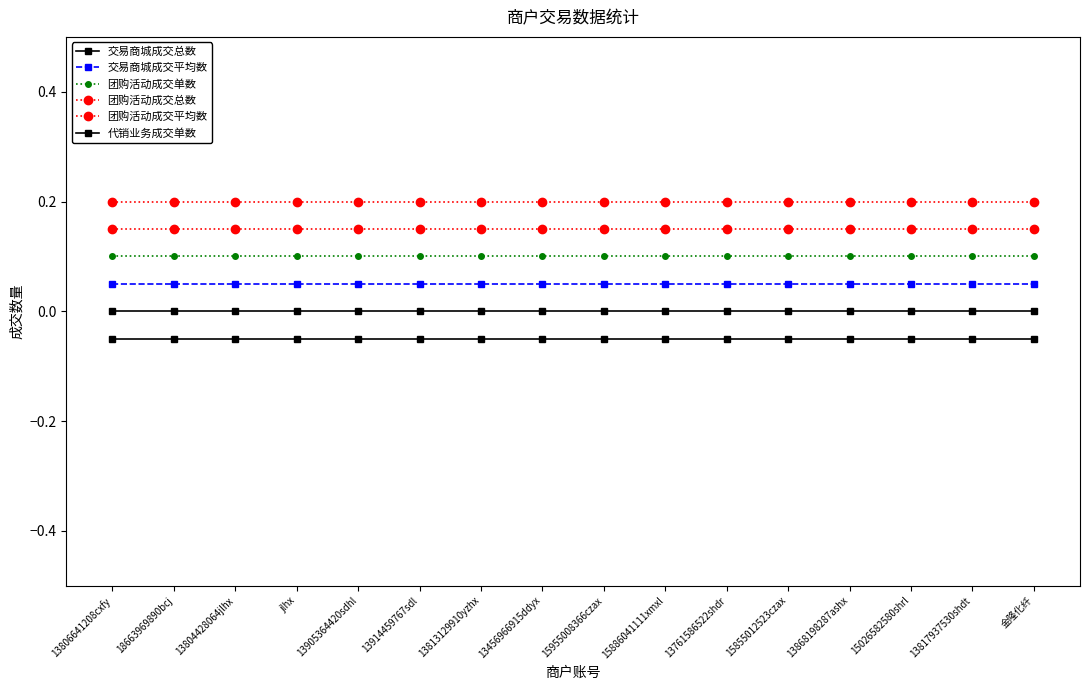

Does the chart have visible grid lines?

No